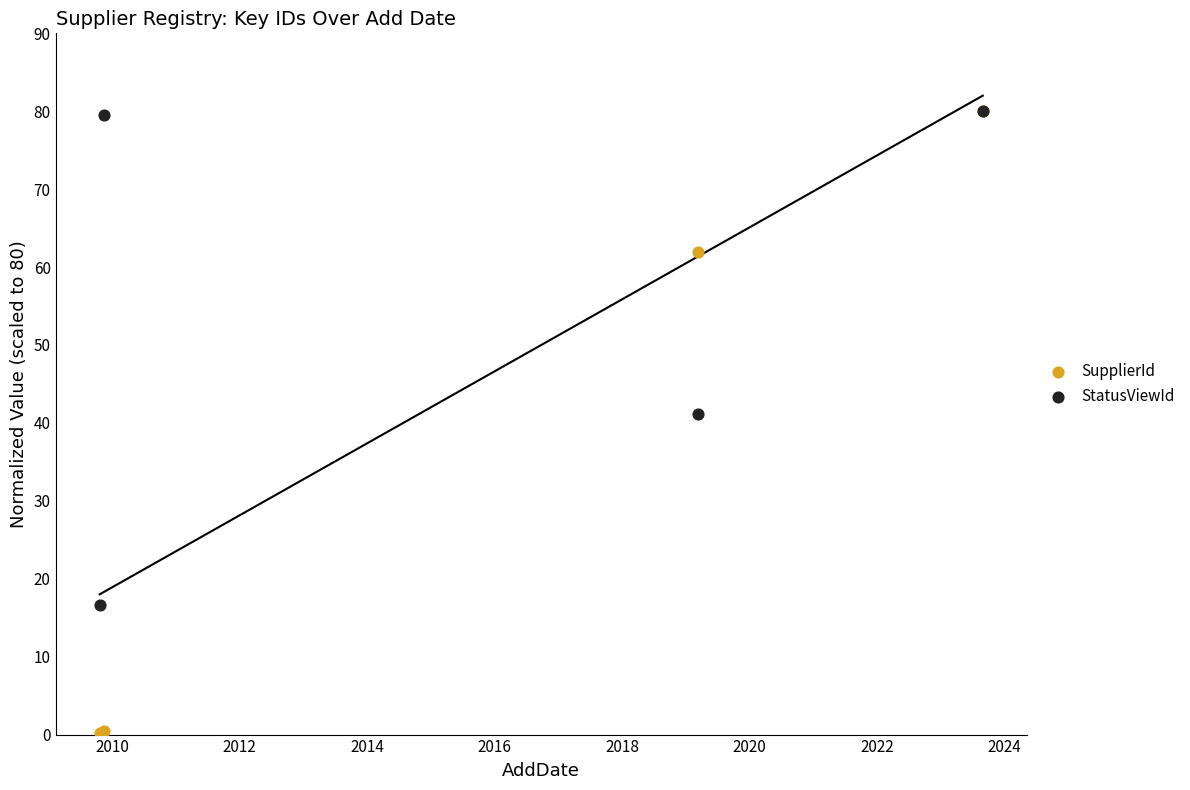

In the SupplierId series, what Y value is closest to 40?

61.9